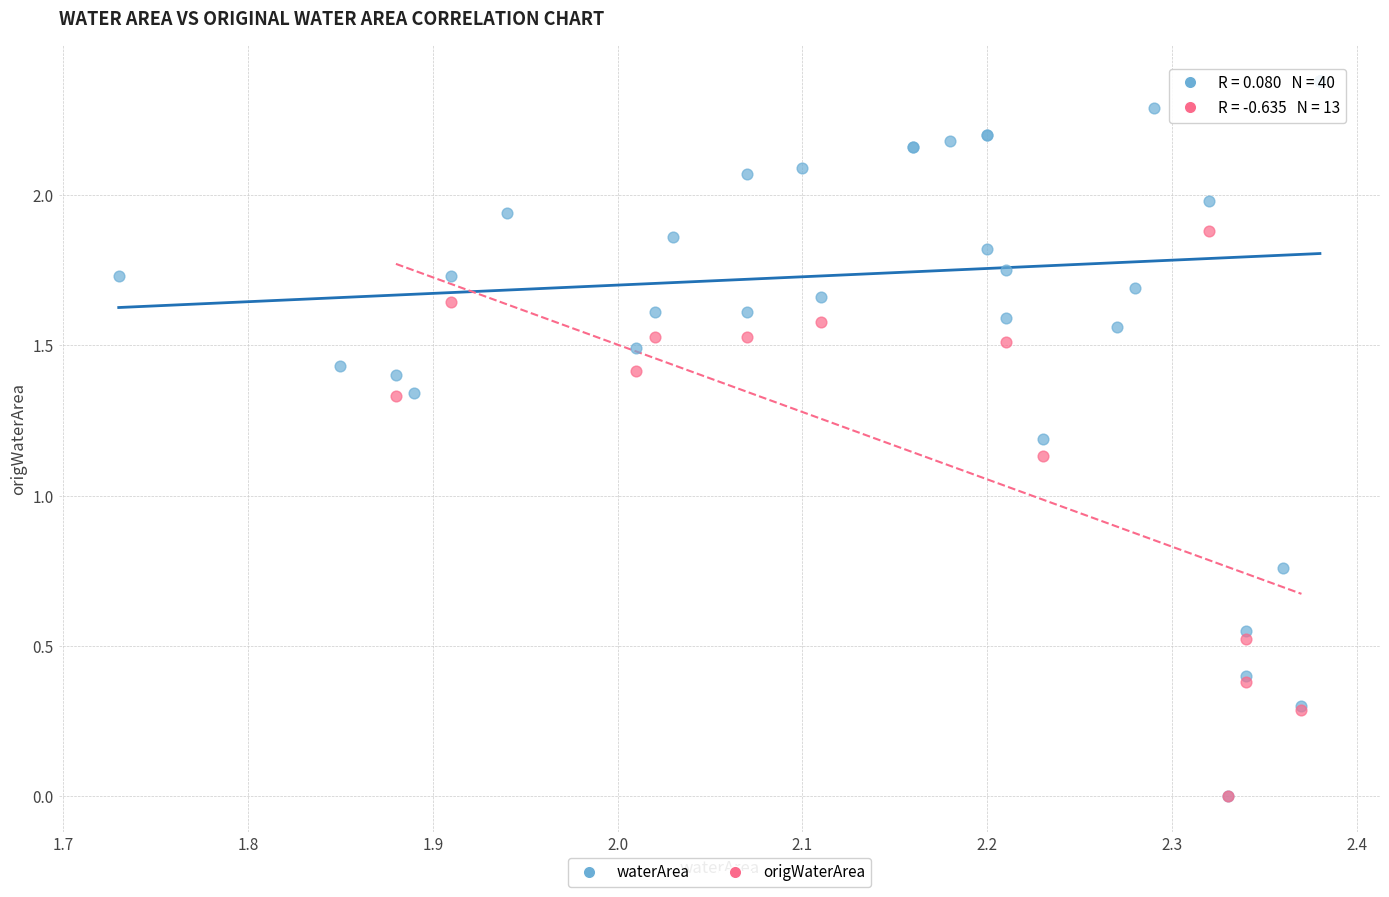

Which series reaches the maximum Y coordinate?

waterArea